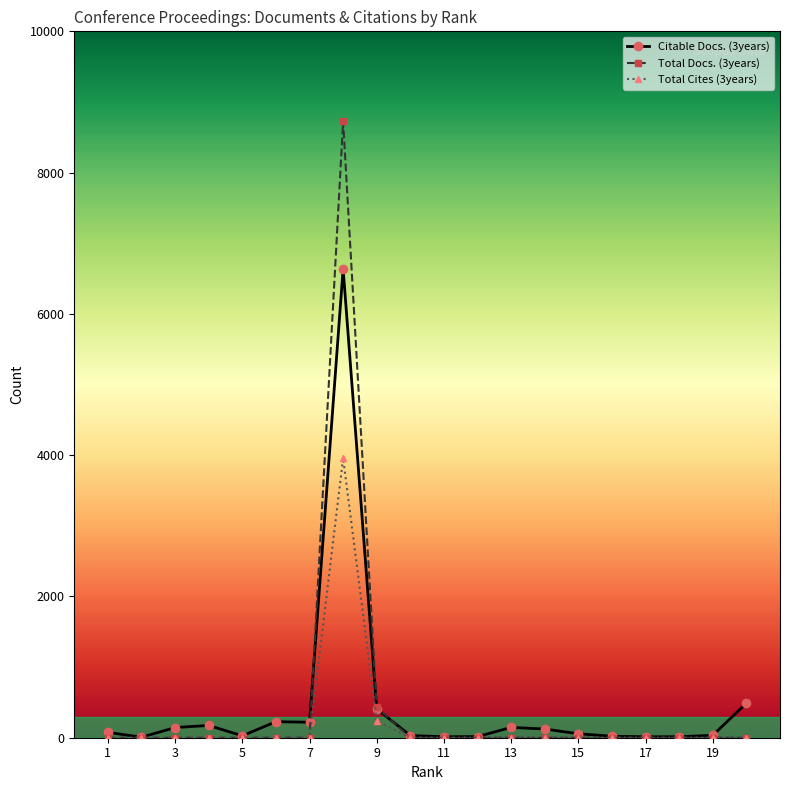

List the series in order of their peak value, highest first.

Total Docs. (3years), Citable Docs. (3years), Total Cites (3years)